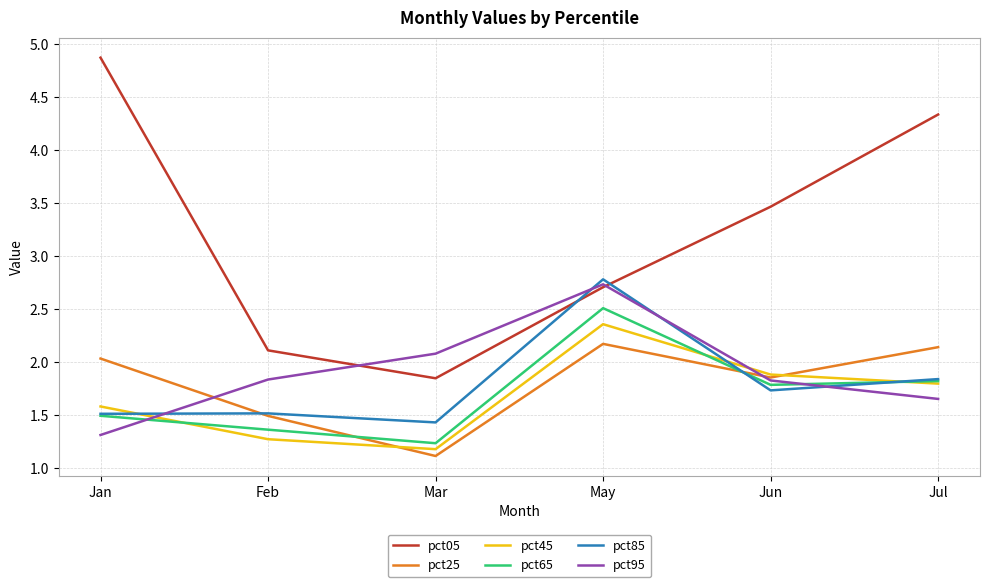

How many intersections are there between pct25 and pct65?

2